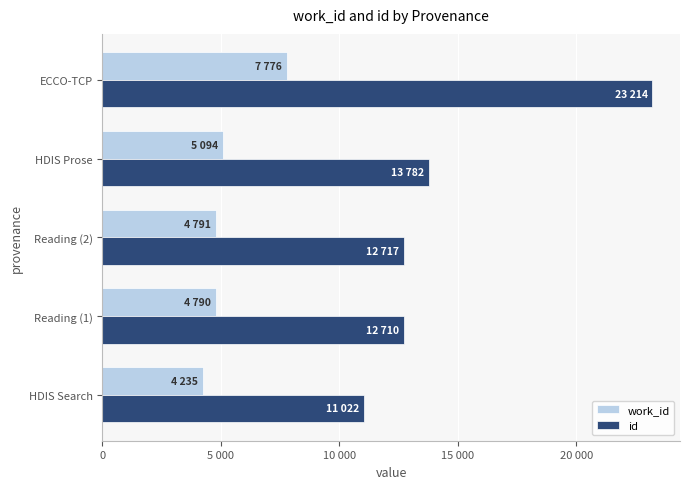

What is the maximum value for work_id?

7776